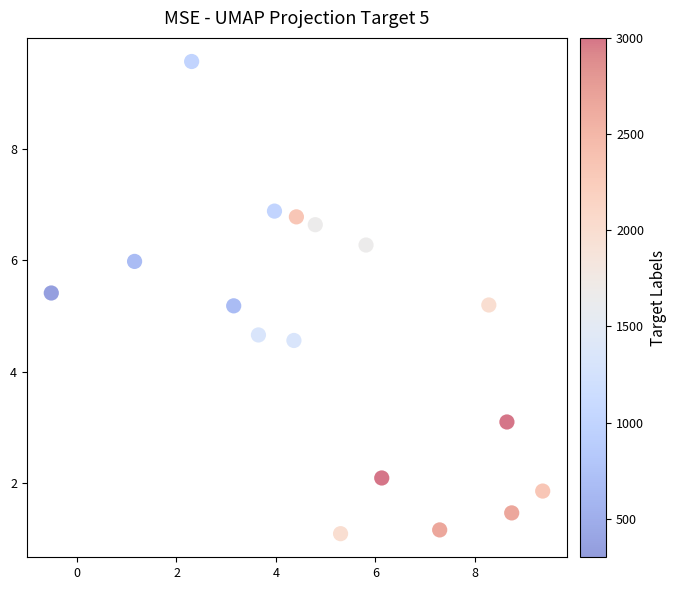

What is the range of Y values (max minus min)?

8.5